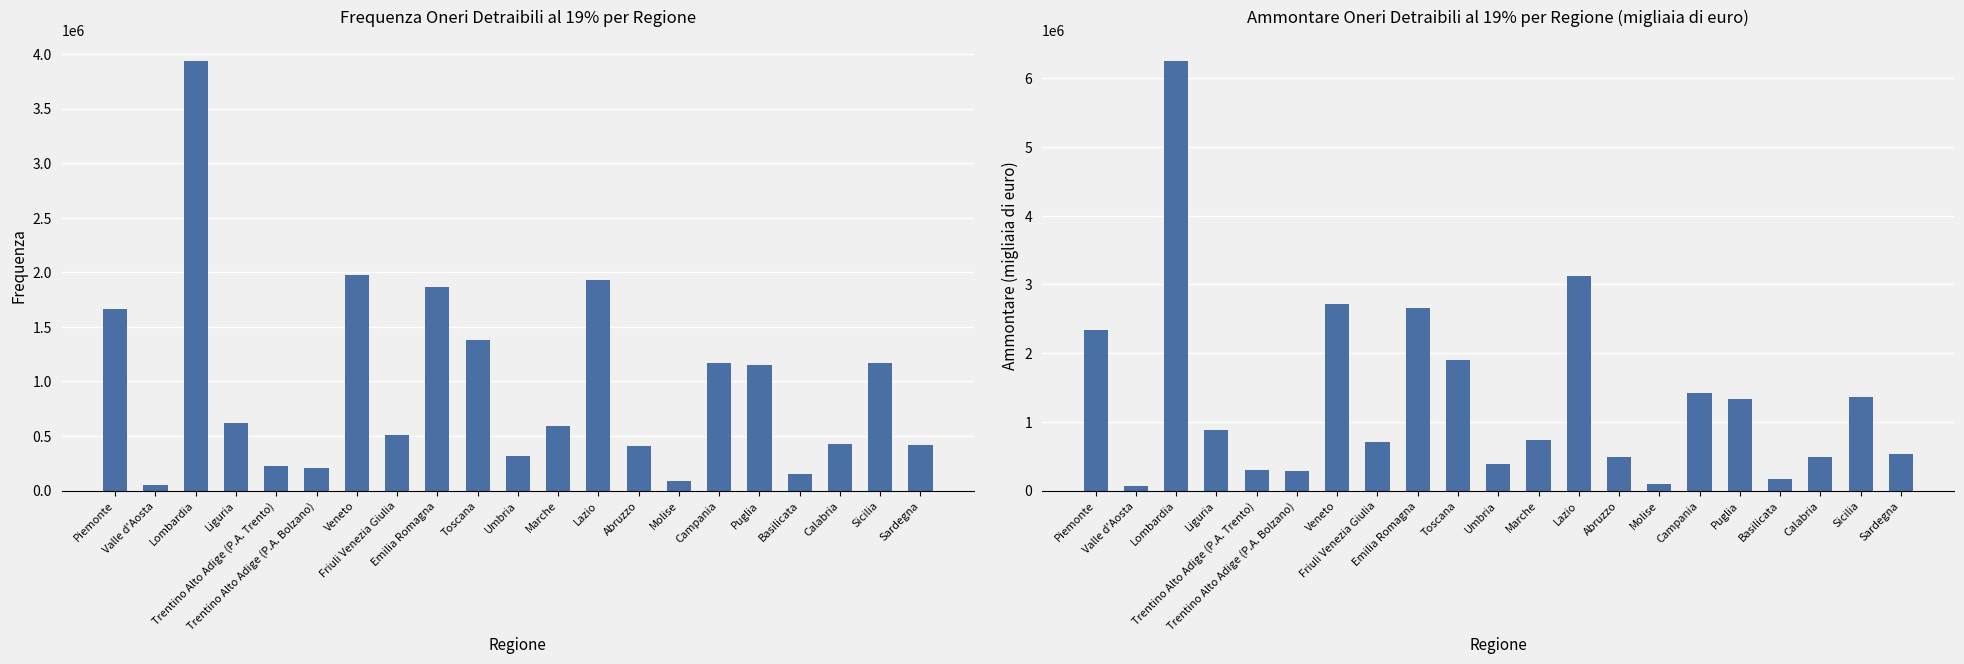

The value of Ammontare oneri detraibili al 19% at Piemonte is 2342483. True or false?

True